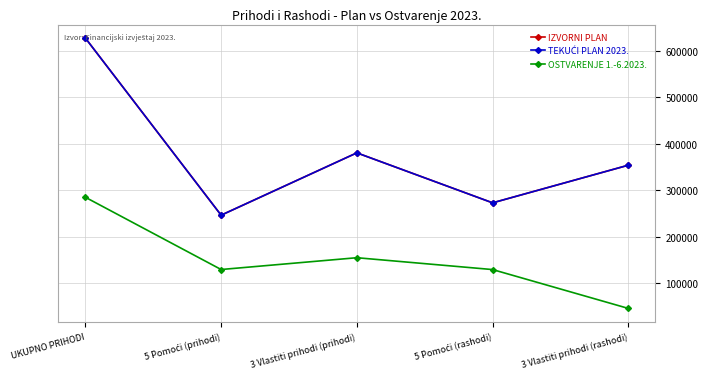

What is the average value of the IZVORNI PLAN series?

376667.3